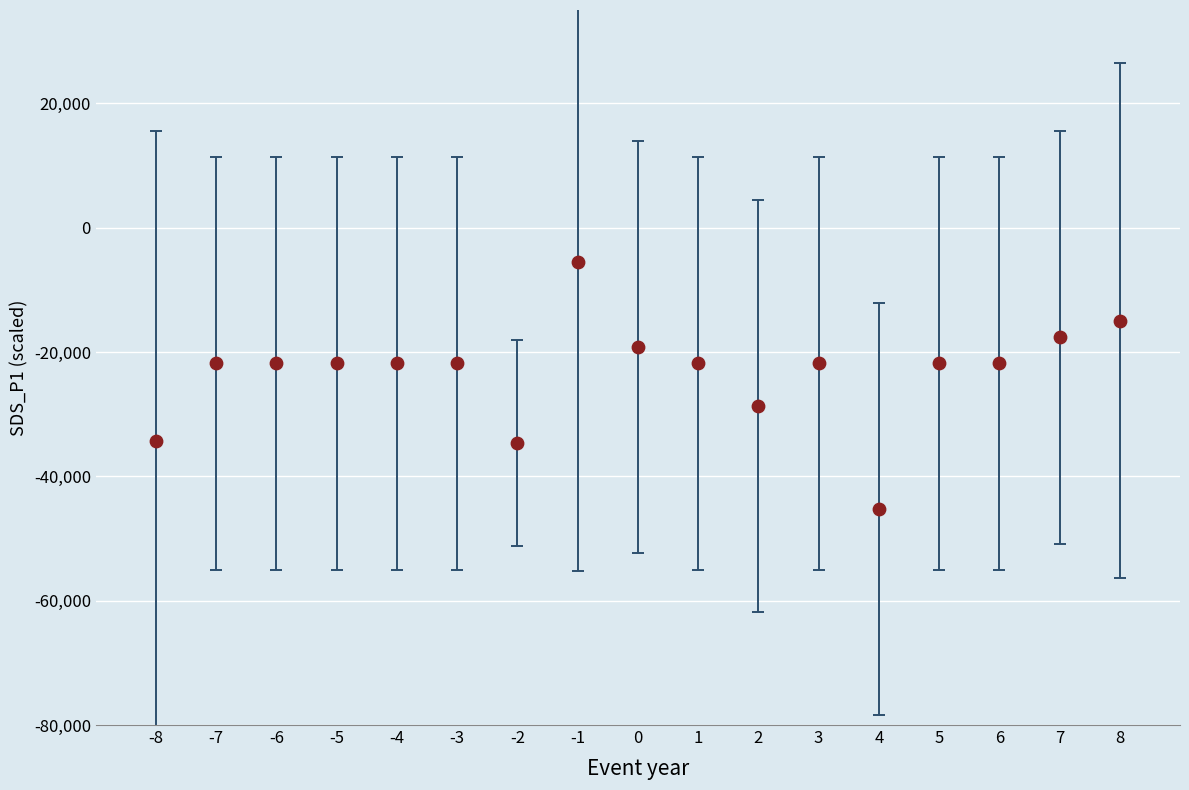

What is the range of X values (max minus min)?

16.0